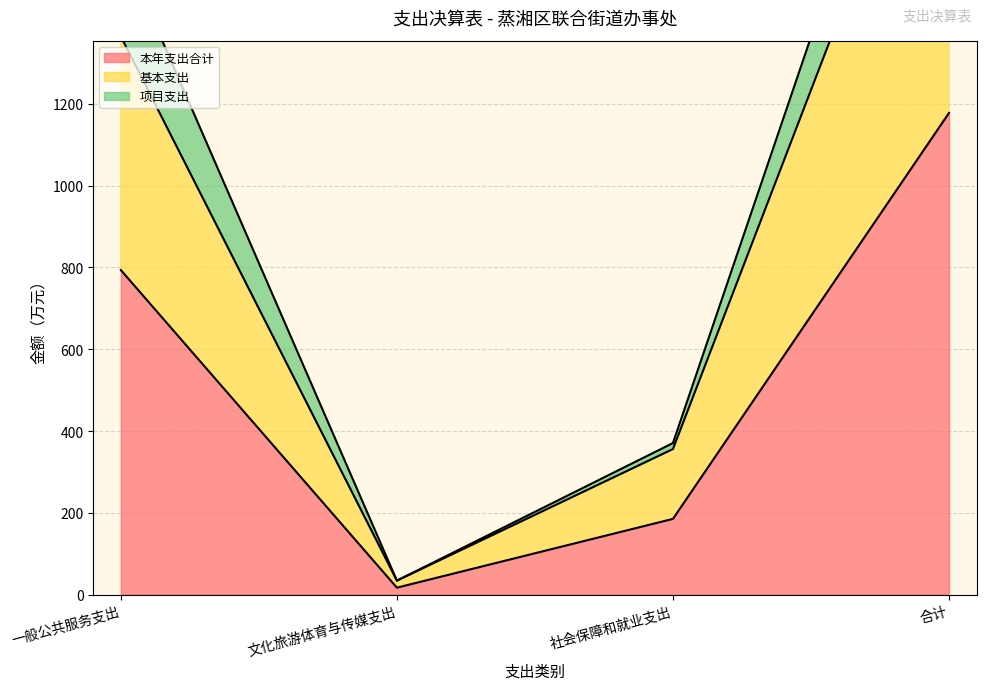

What is the value of the 本年支出合计 point at the 2nd from the left?

17.2